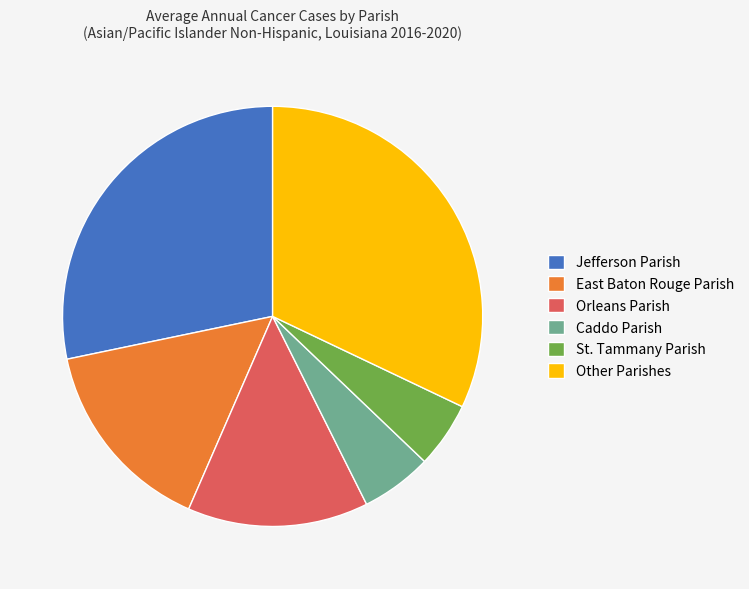

Is it true that Jefferson Parish is 19% of the pie?

False